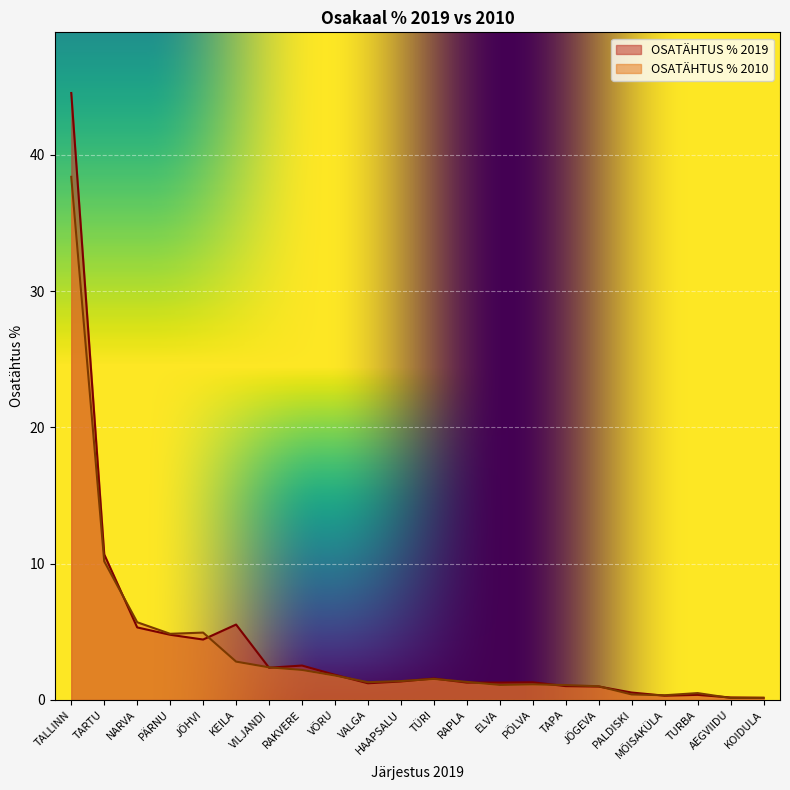

Where is the first local minimum for OSATÄHTUS % 2010?

PÄRNU